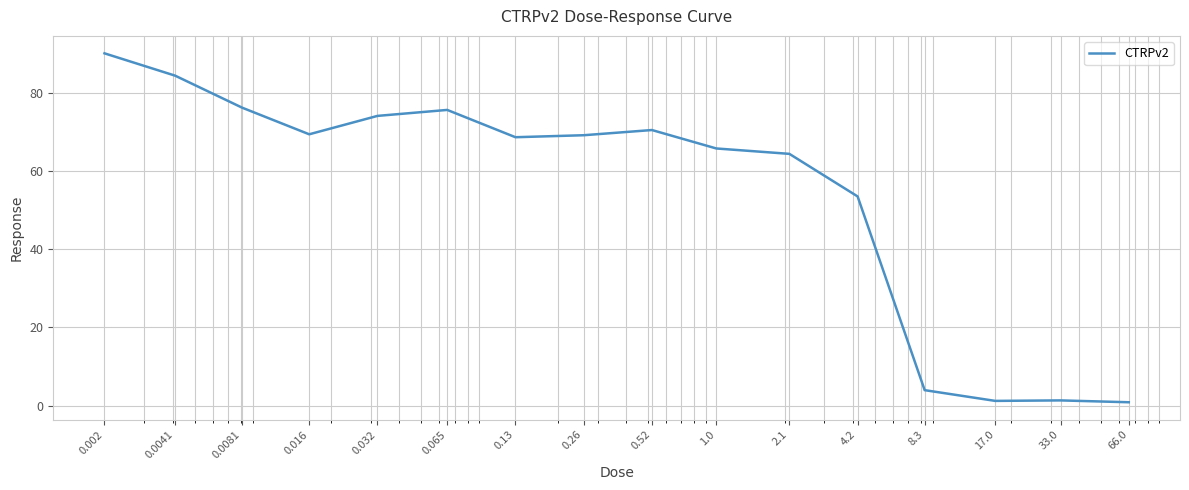

What is the maximum value shown in the chart?

90.2